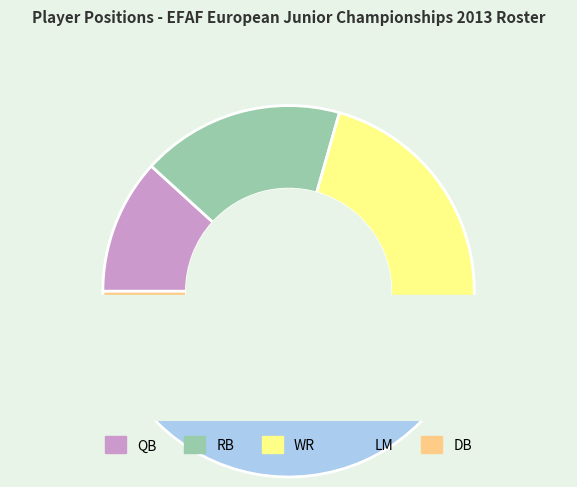

What is the change in value from QB to WR?

+6